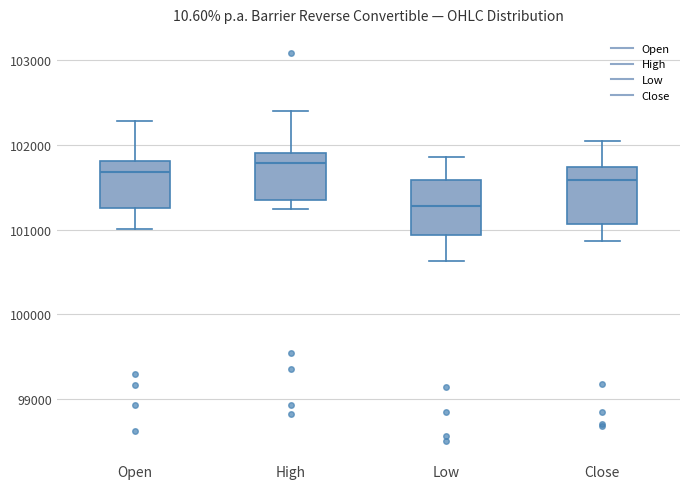

Which box has the highest median line?

High